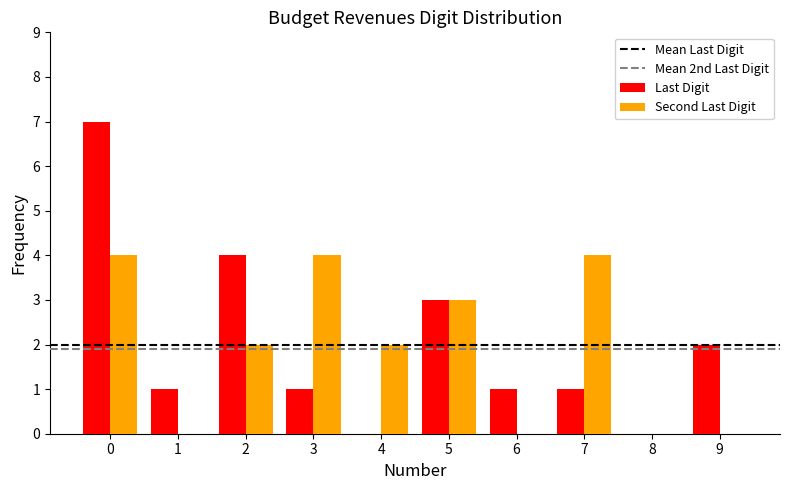

Reading right to left, what are all the values shown in this chart?

Last Digit: 9=2	8=0	7=1	6=1	5=3	4=0	3=1	2=4	1=1	0=7
Second Last Digit: 9=0	8=0	7=4	6=0	5=3	4=2	3=4	2=2	1=0	0=4